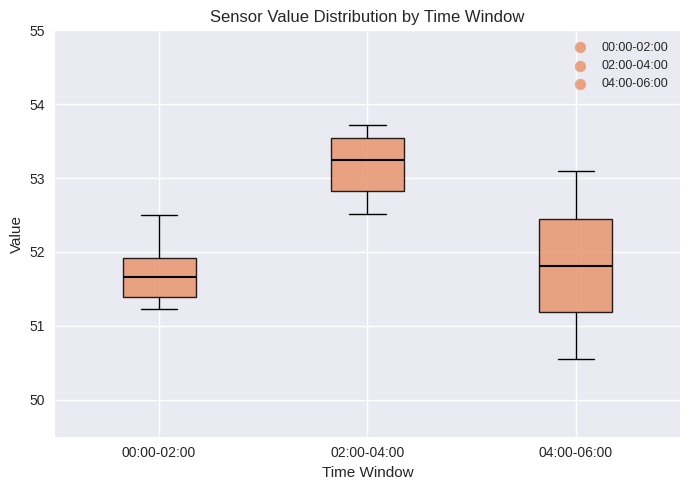

Reading left to right, transcribe this box plot: for each box, give where its median line is, the range the box spans, and where its two whiskers end, as read against the y-axis. The values are not printed on the chart, so give them approximately, as read against the axis.

00:00-02:00: median 51.7, box 51.4 to 51.9, whiskers 51.2 to 52.5
02:00-04:00: median 53.2, box 52.8 to 53.5, whiskers 52.5 to 53.7
04:00-06:00: median 51.8, box 51.2 to 52.4, whiskers 50.6 to 53.1